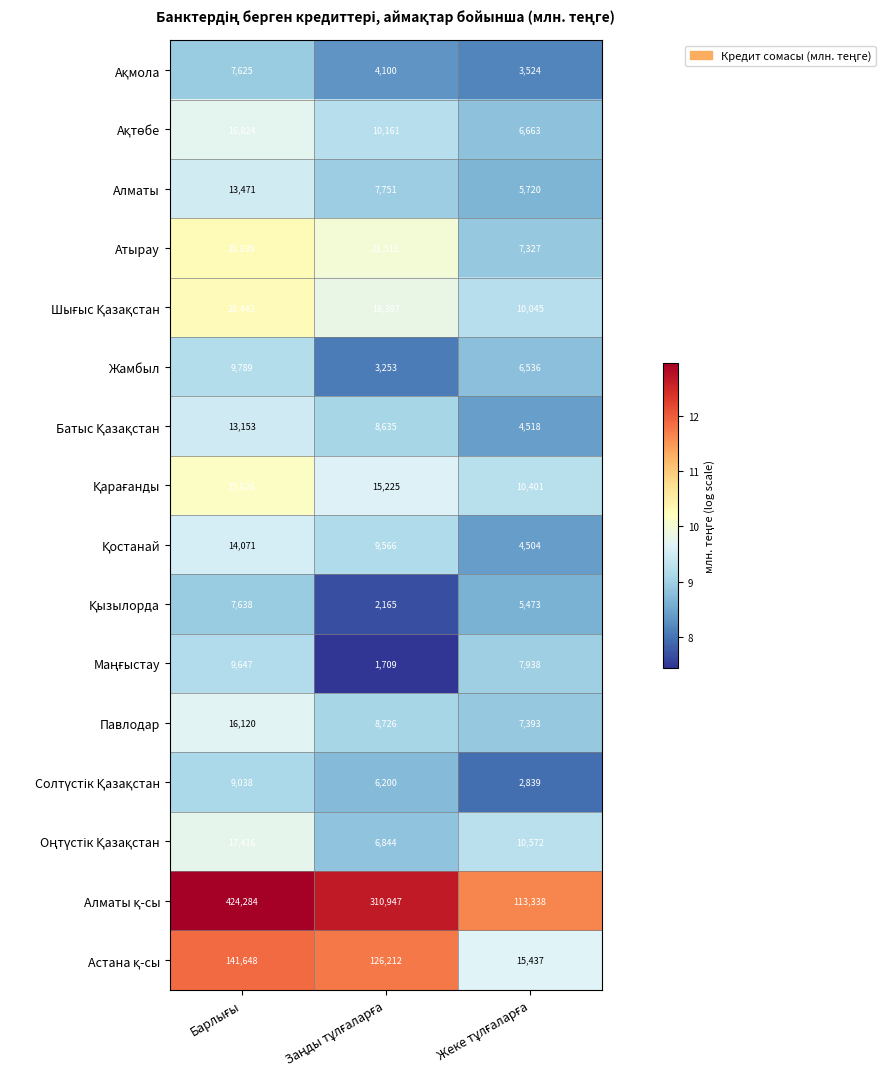

What is the maximum value shown in the chart?

424284